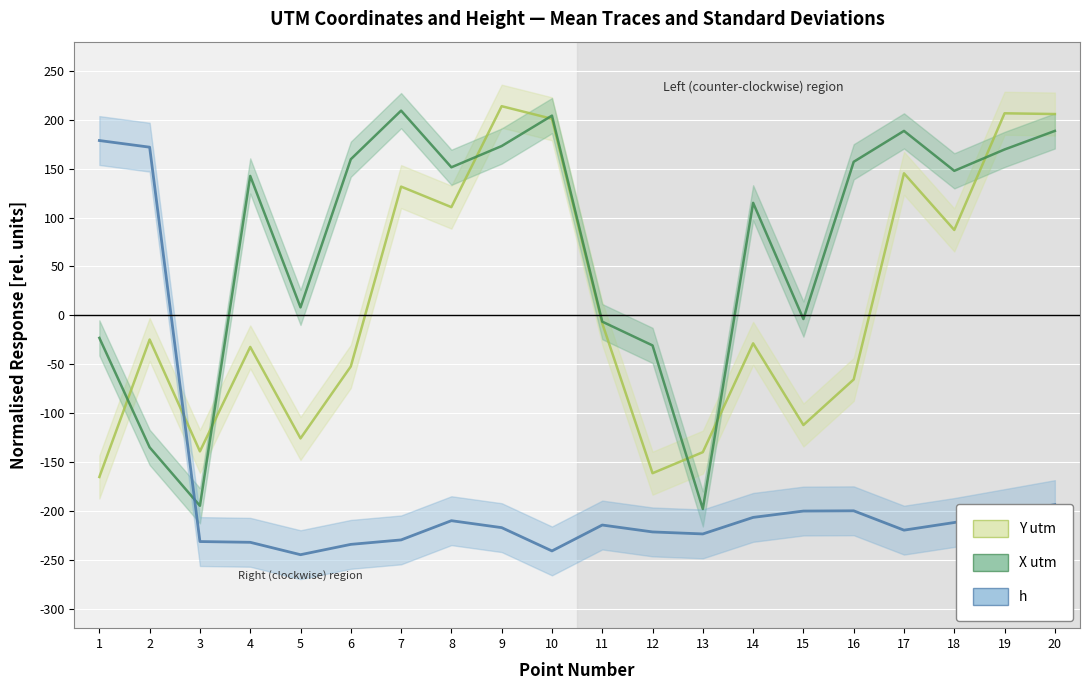

Which category has the lowest value across all series?

5